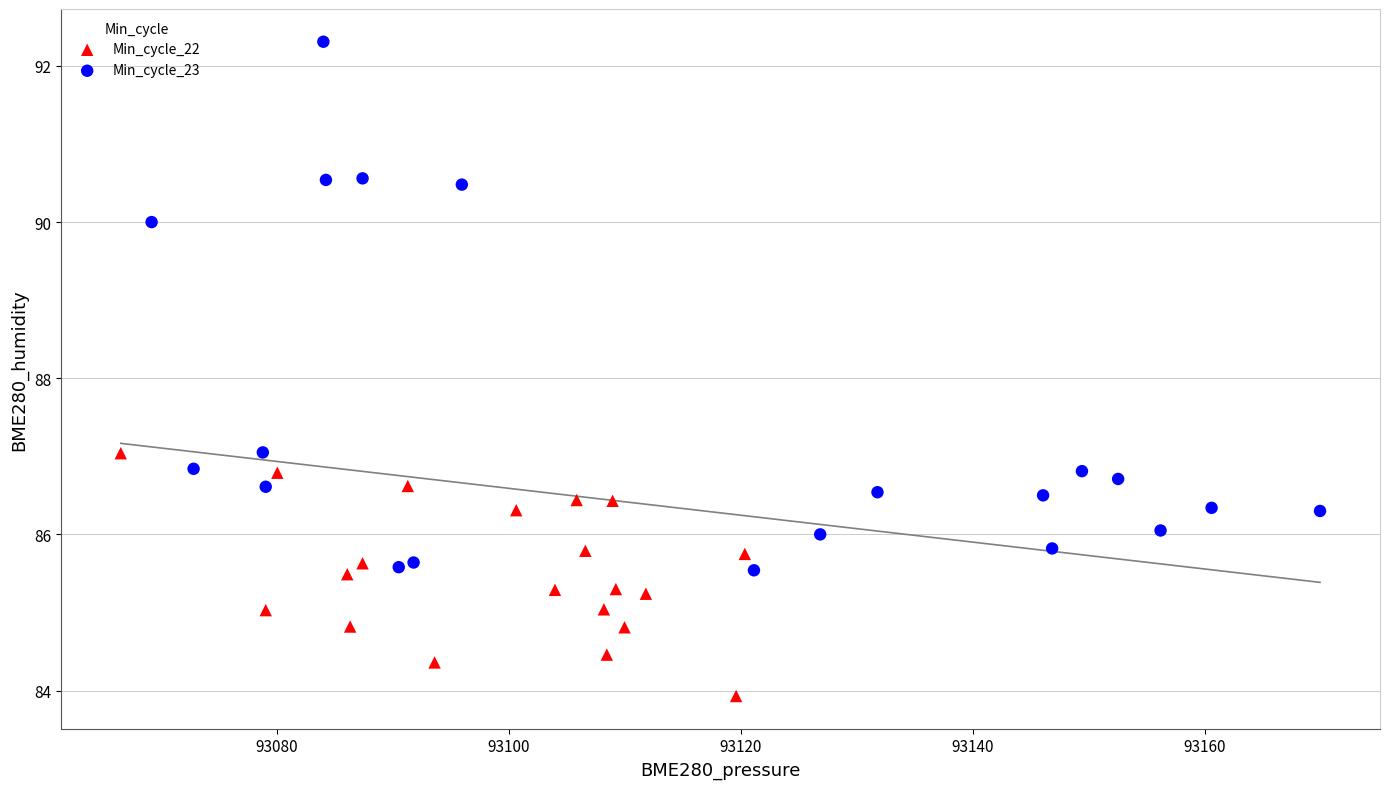

Which series contains the highest Y value?

Min_cycle_23